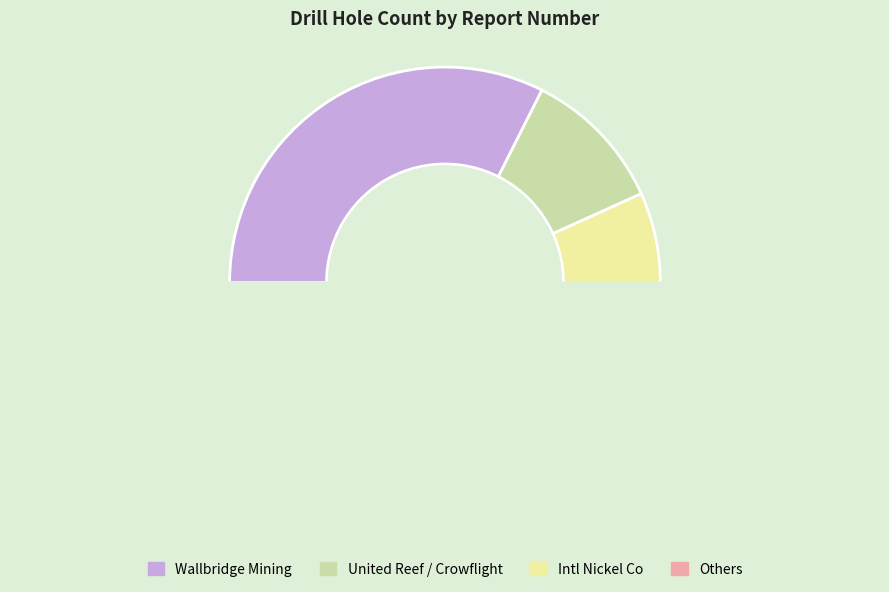

True or false: 20000006148 accounts for 1% of the total.

False